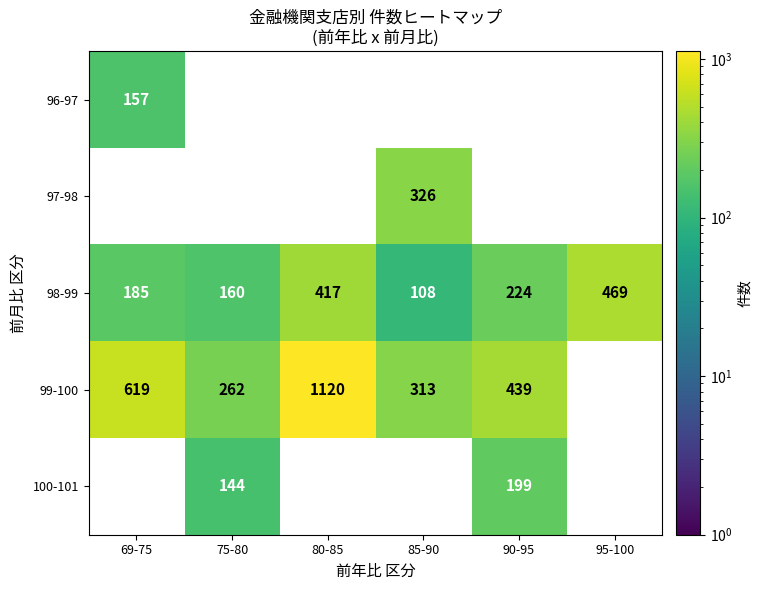

How many positive values does the 96-97 series have?

1